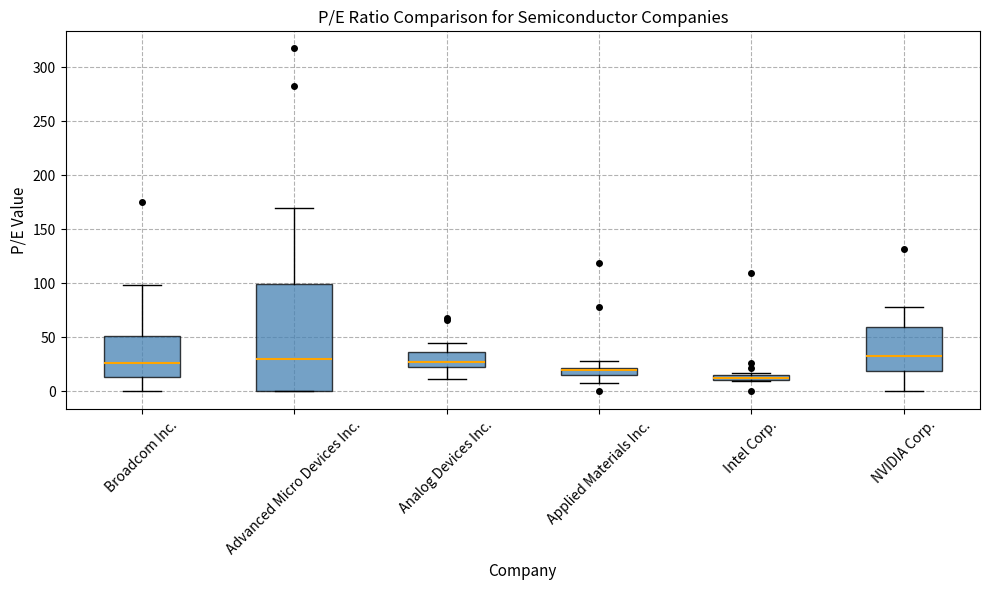

Which box's median line is the lowest?

Intel Corp.